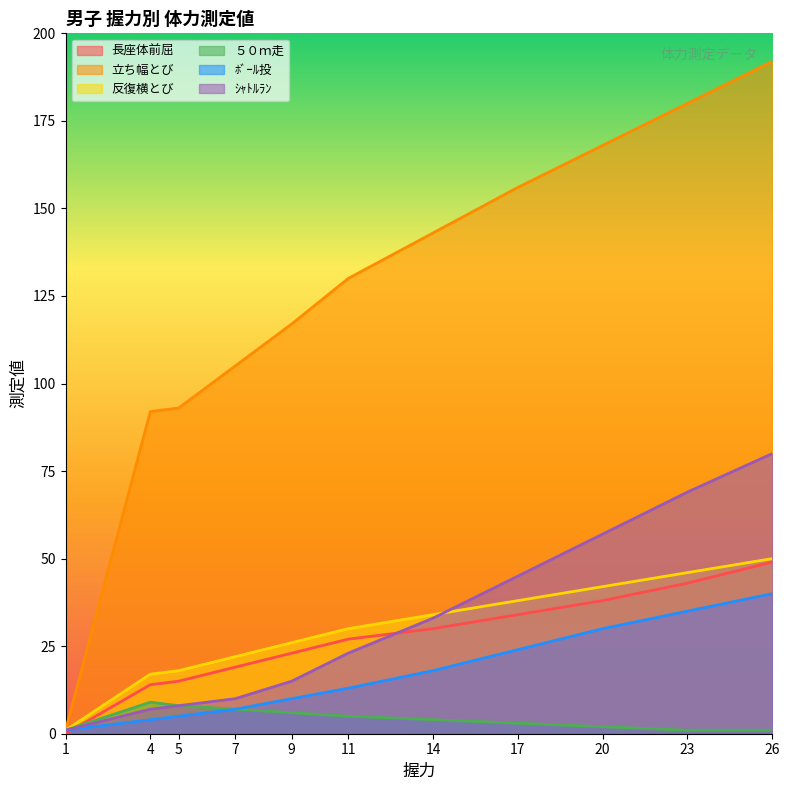

At which category does the chart reach its minimum across all series?

1